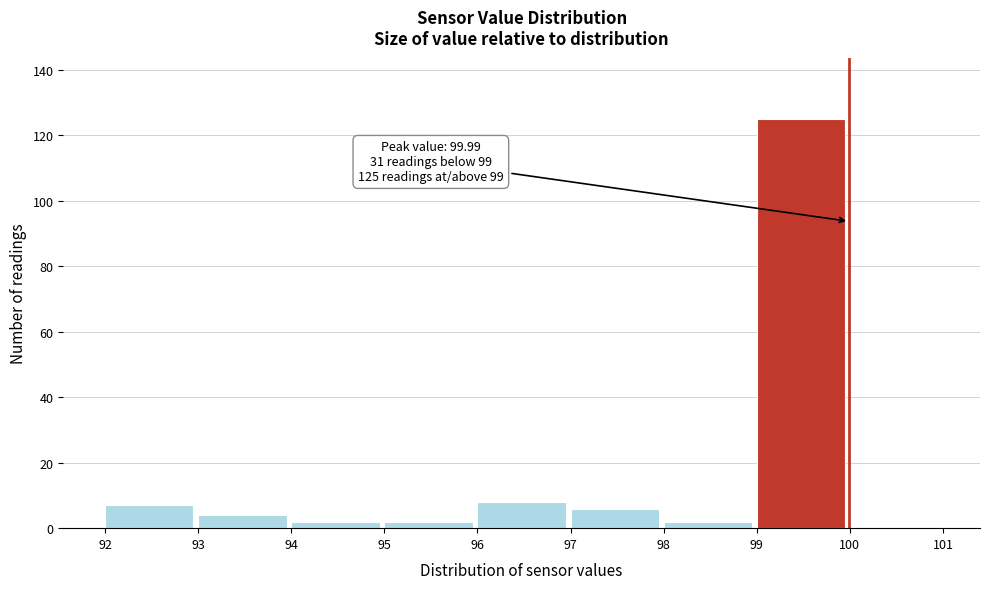

Over which range of the x-axis is the bar tallest?

99 to 100